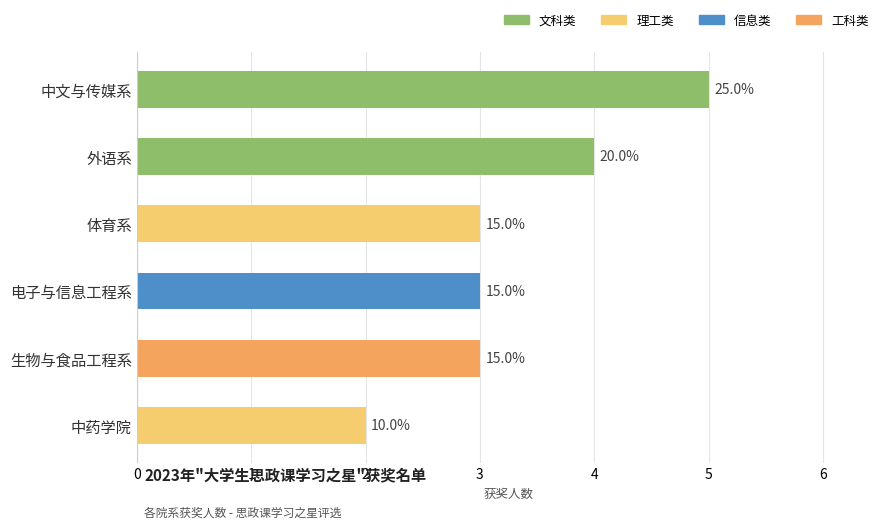

Rank the categories by value from highest to lowest.

中文与传媒系, 外语系, 体育系, 电子与信息工程系, 生物与食品工程系, 中药学院